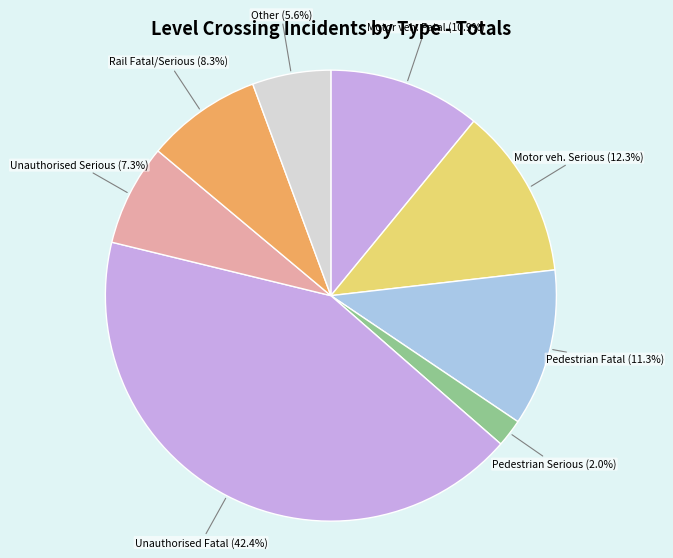

Which category has the smallest portion of the pie?

Pedestrian Serious